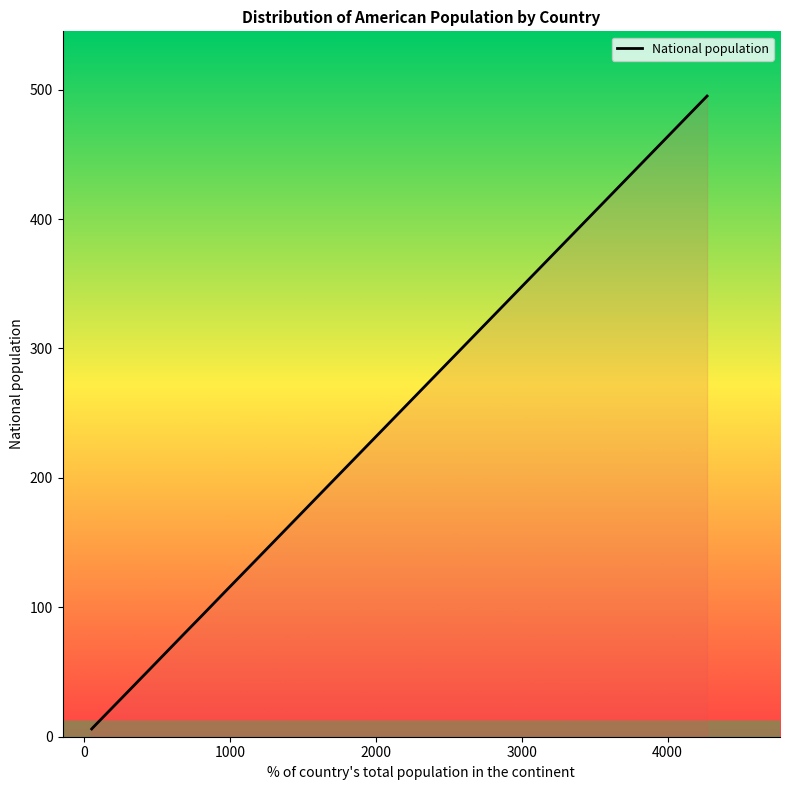

How many lines are shown in the chart?

1